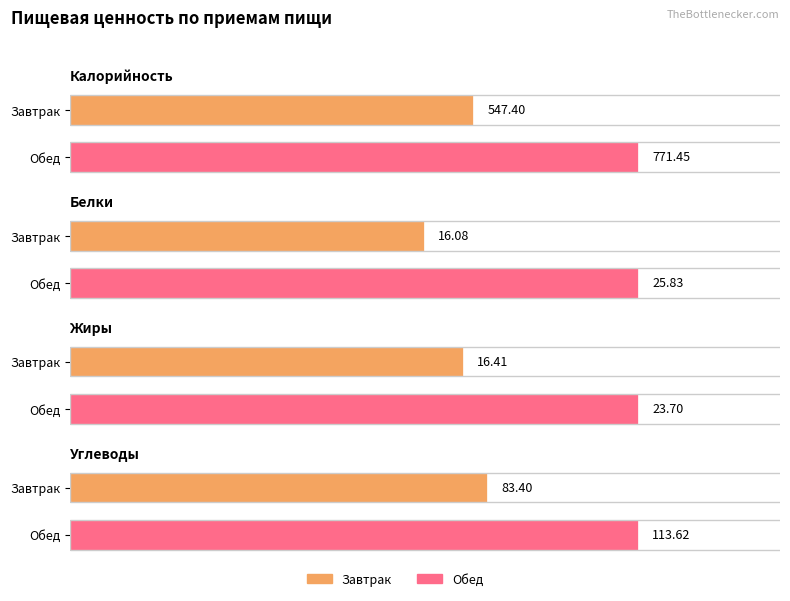

How many bars are there in each group?

4